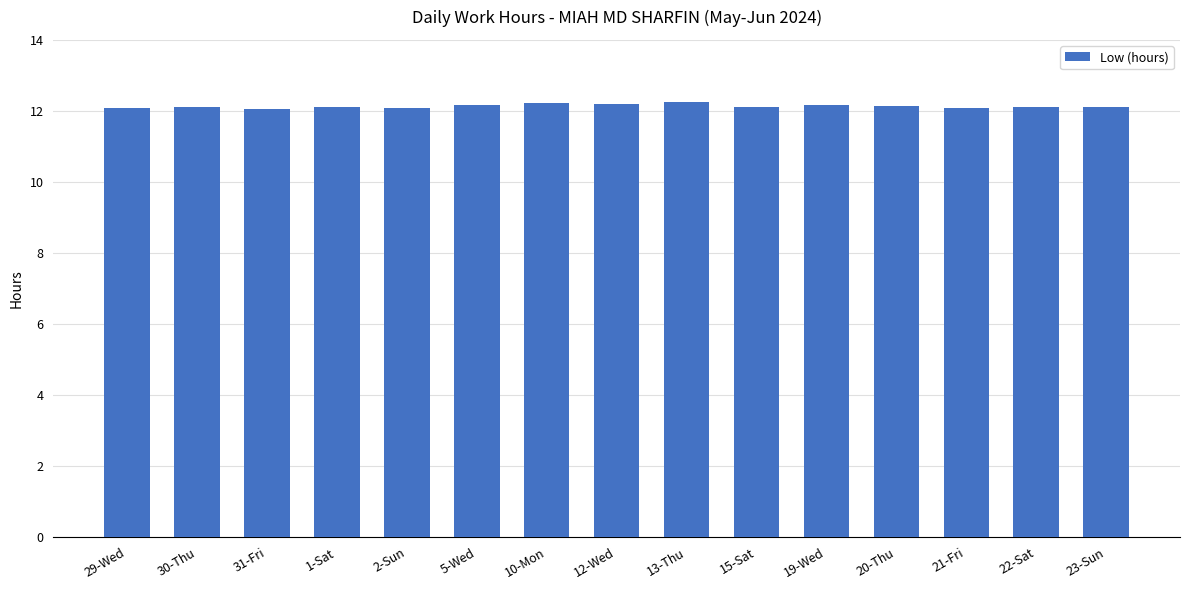

What is the smallest value displayed?

12.1